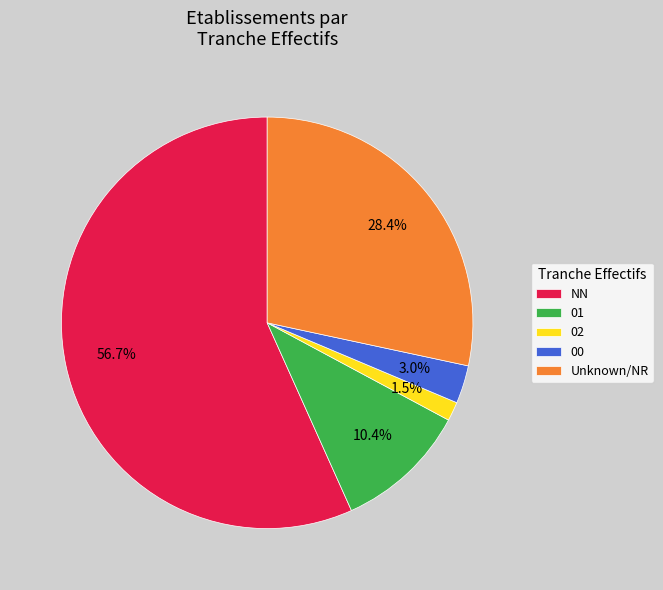

Which category has the smallest portion of the pie?

02